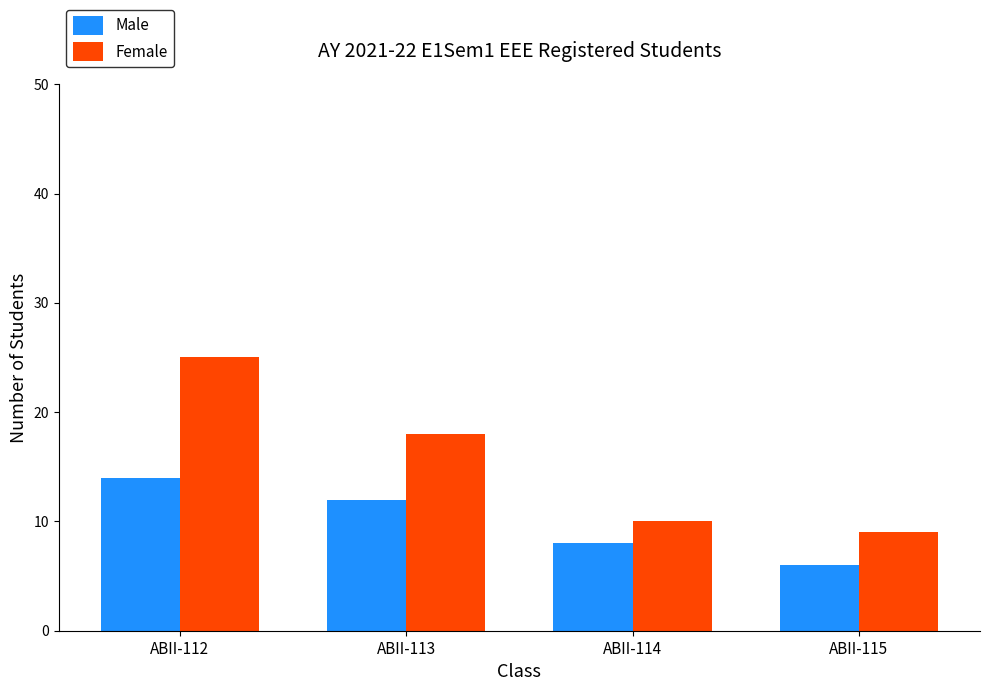

Count the number of categories in the chart.

4